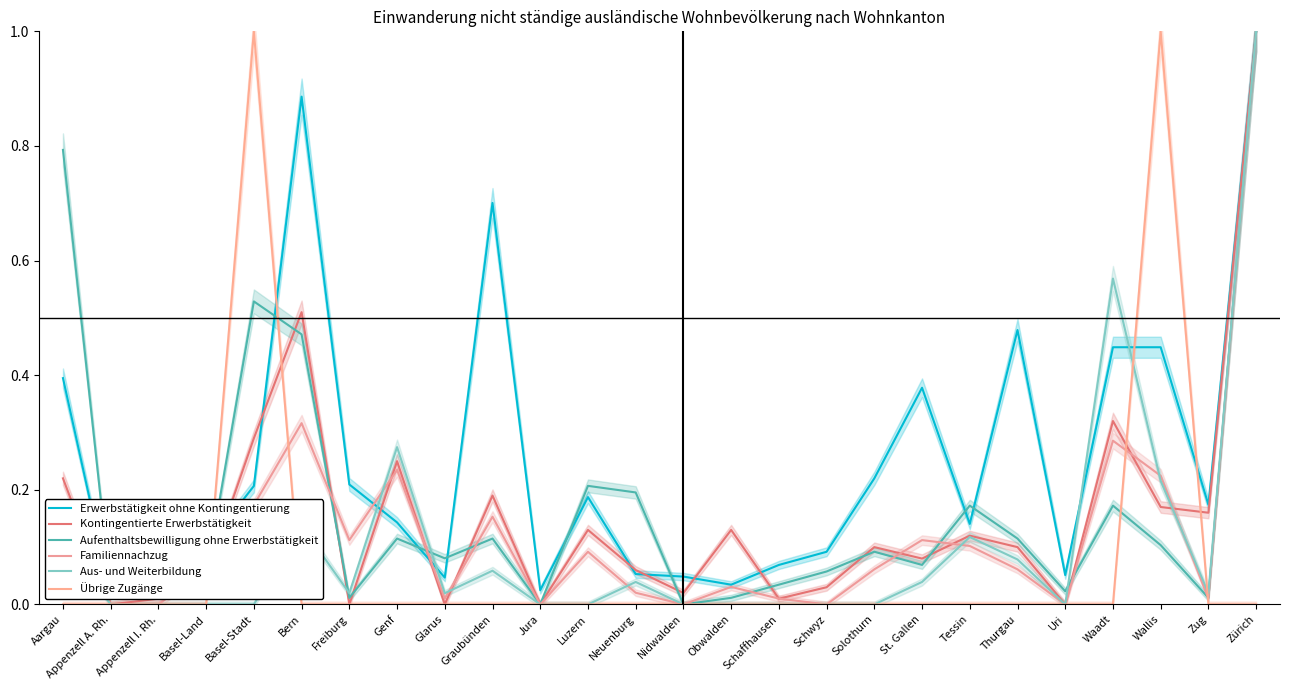

Which series has the largest total across all categories?

Erwerbstätigkeit ohne Kontingentierung